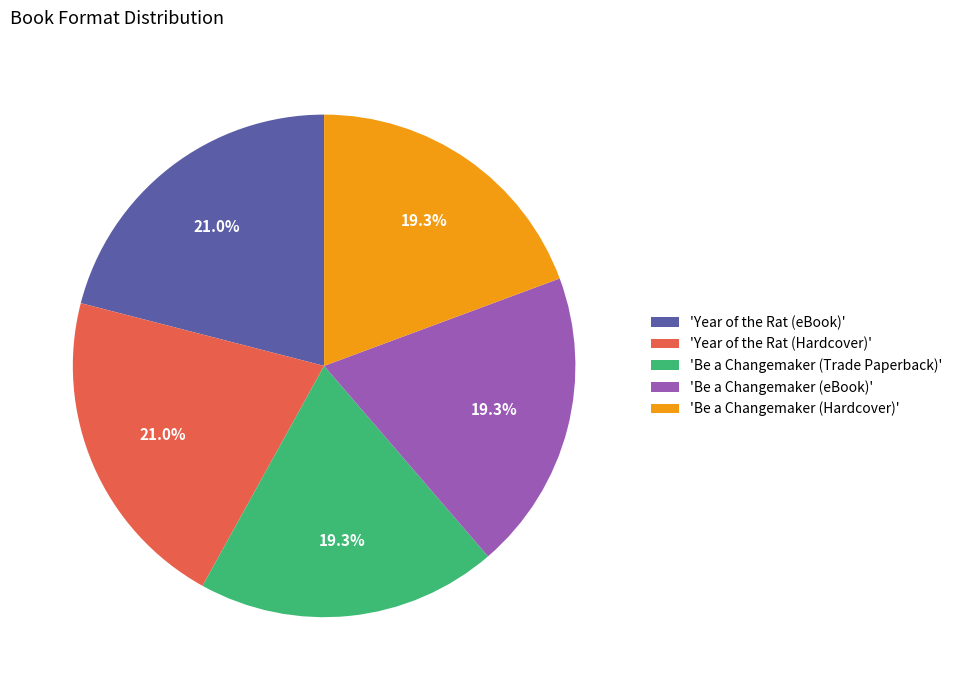

To the nearest percent, what is the difference between the largest and smallest slice percentages?

2%